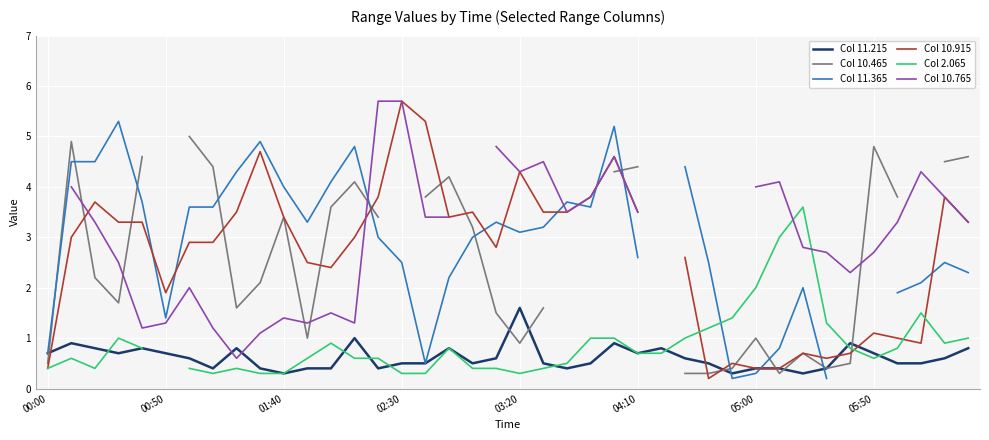

What is the highest value of the Col 2.065 series?

3.6